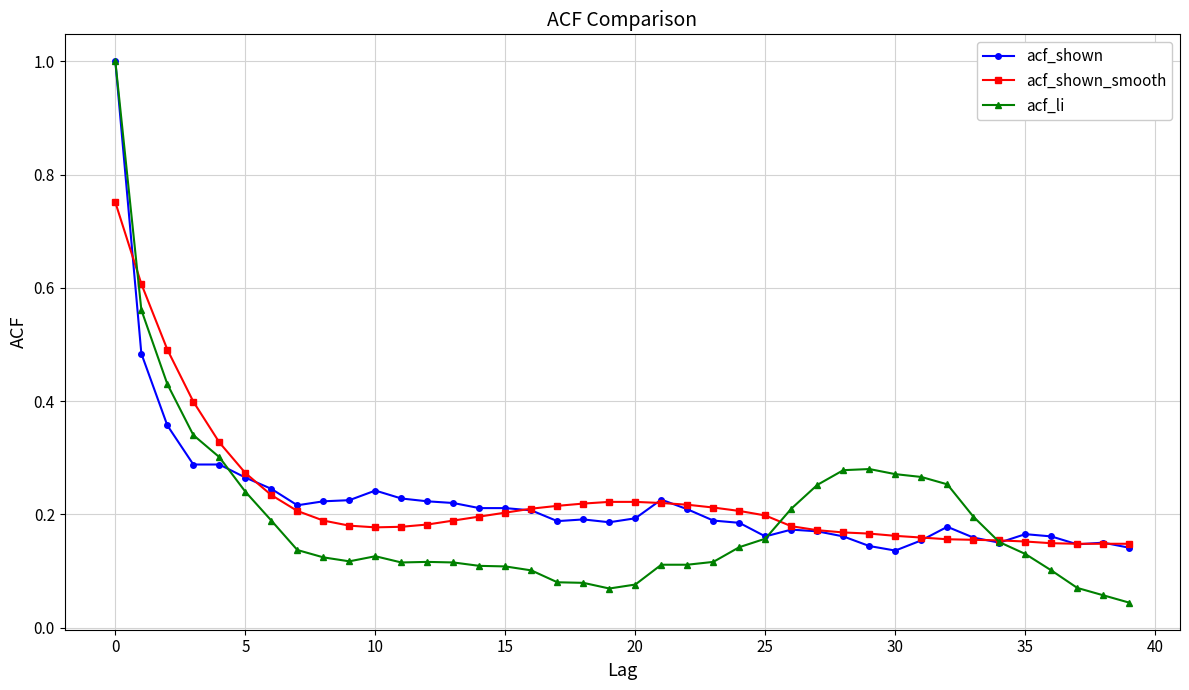

True or false: acf_shown has more than 2 points higher than both neighbors.

True